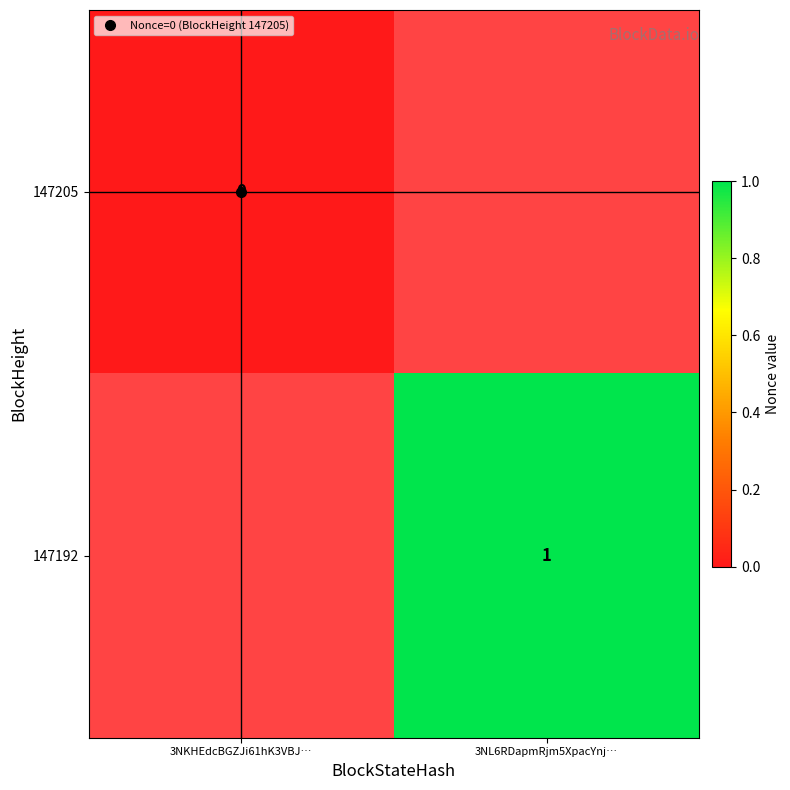

At how many categories does at least one series exceed 0?

1